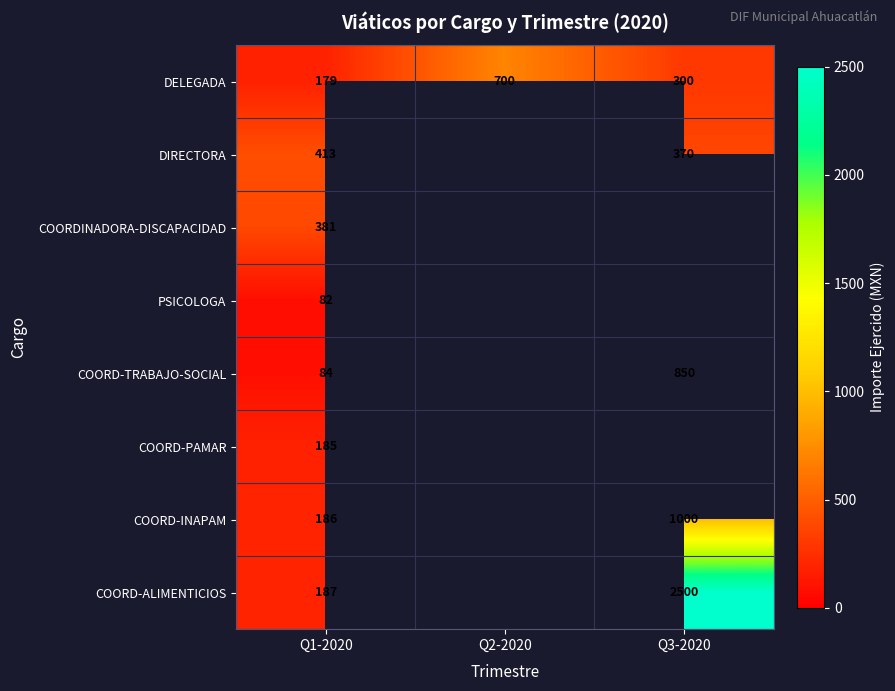

What is the difference between the maximum and minimum values in the DELEGADA series?

521